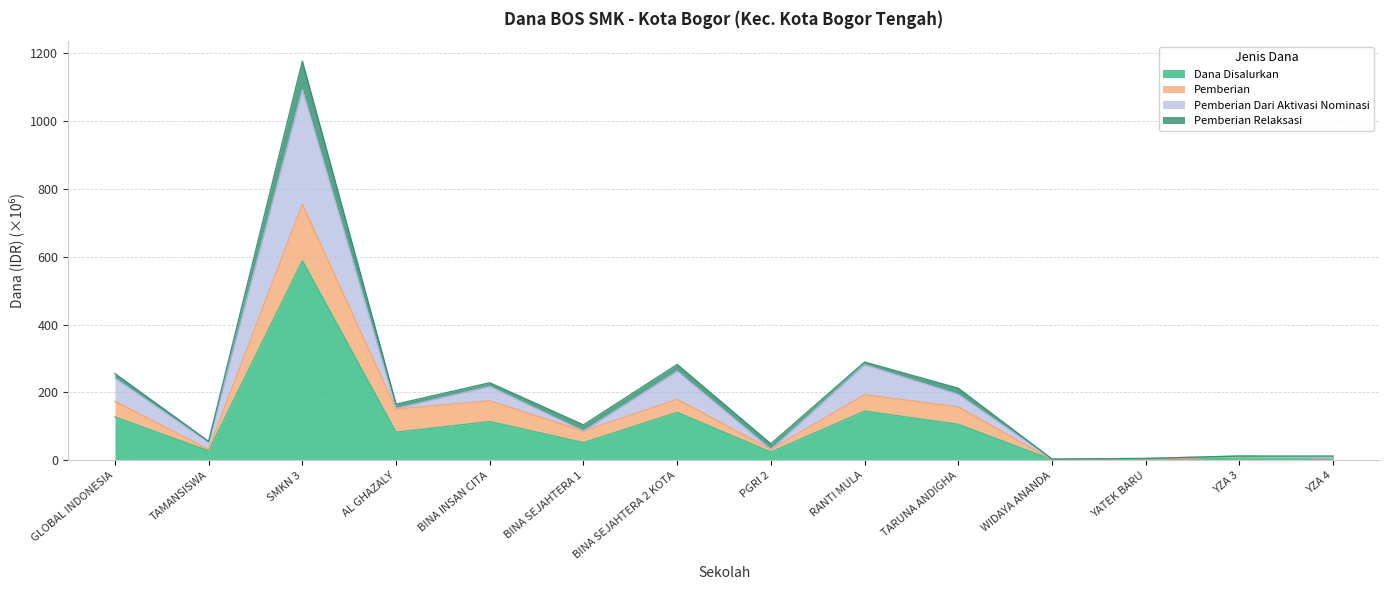

True or false: Dana Disalurkan and Pemberian Dari Aktivasi Nominasi intersect in this chart.

False